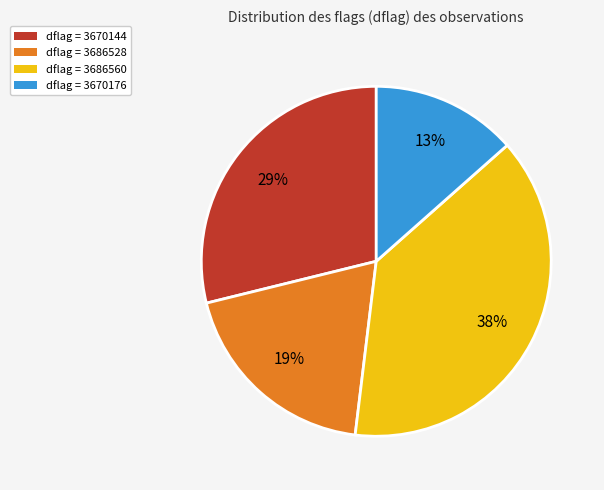

What percentage is the dflag = 3670176 slice, to the nearest percent?

13%